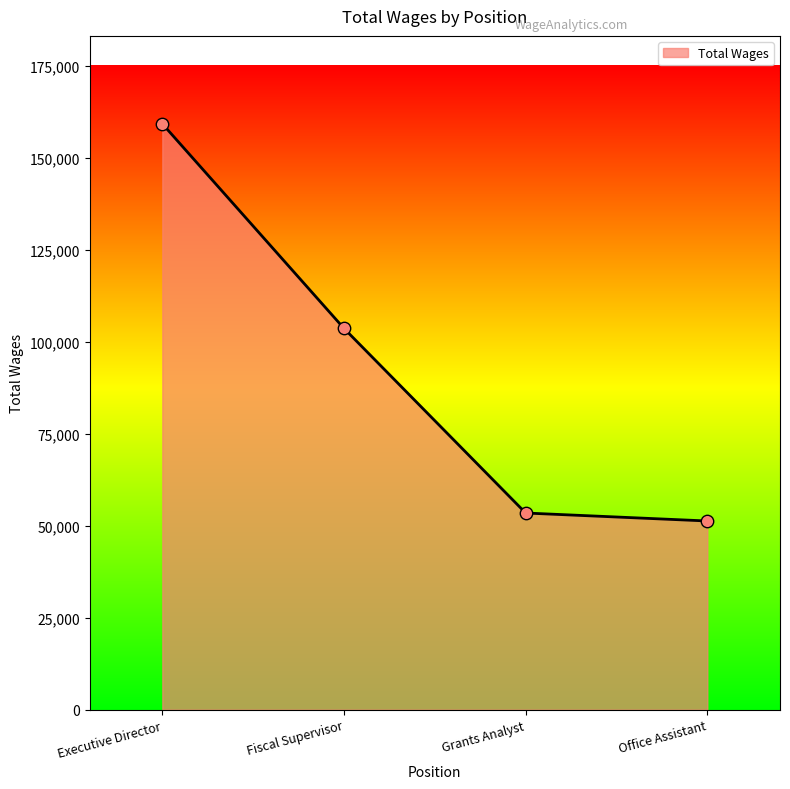

What is the change in value from Grants Analyst to Office Assistant?

-2168